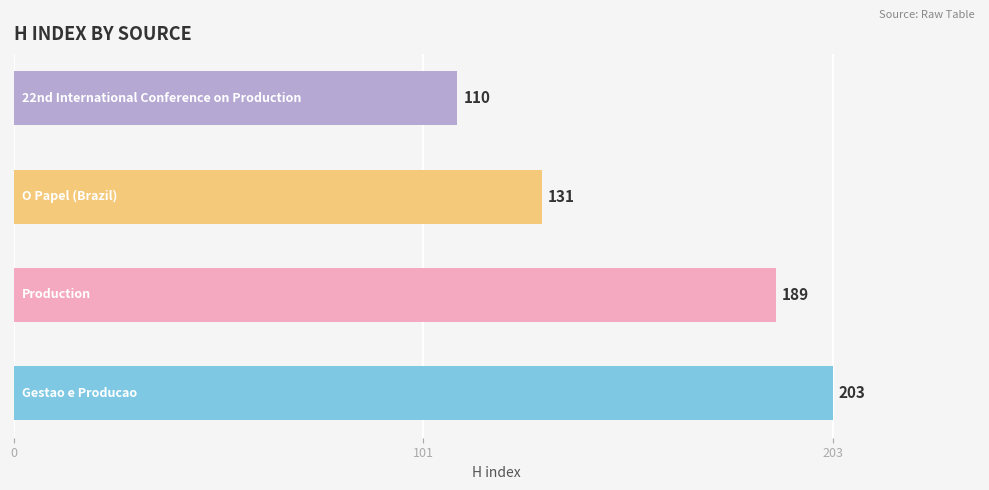

How many distinct data groups are displayed?

1